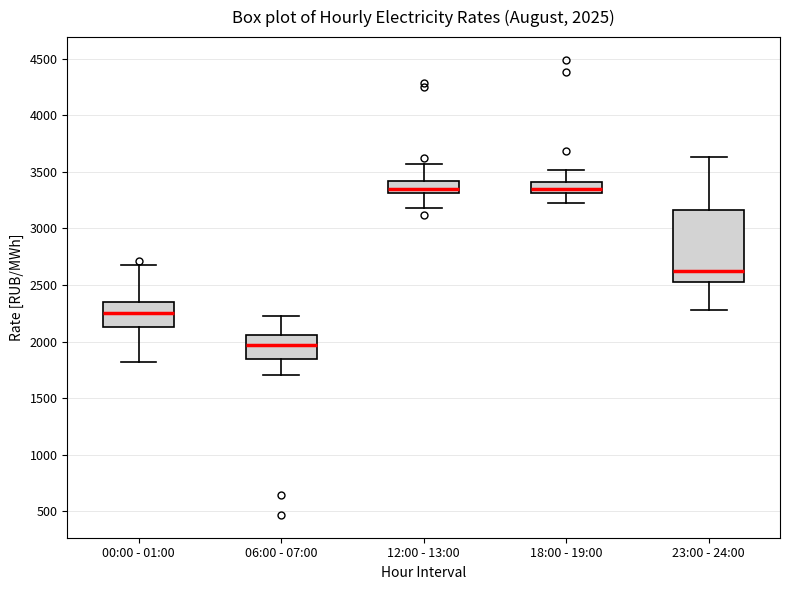

Which box's median line is the lowest?

06:00 - 07:00